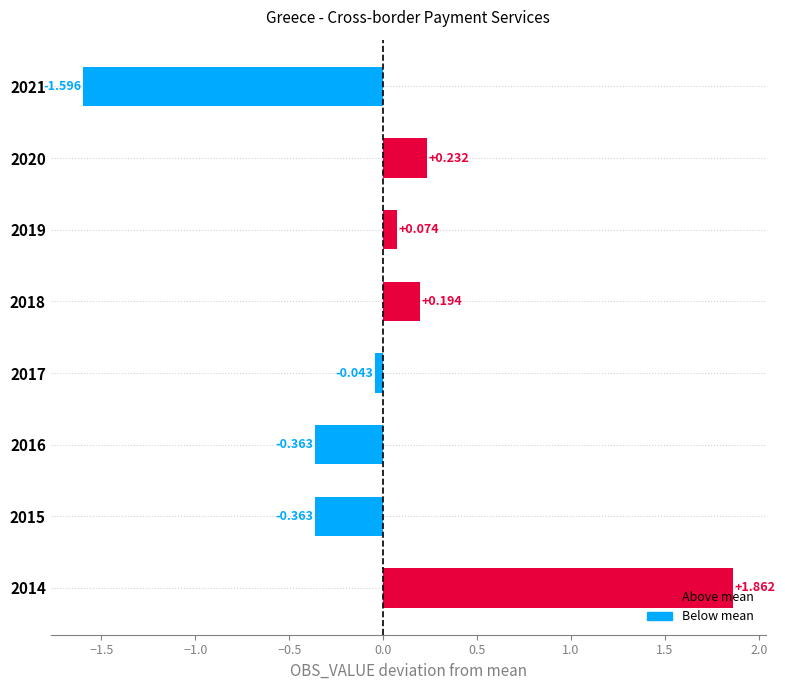

What is the maximum value shown in the chart?

1.9